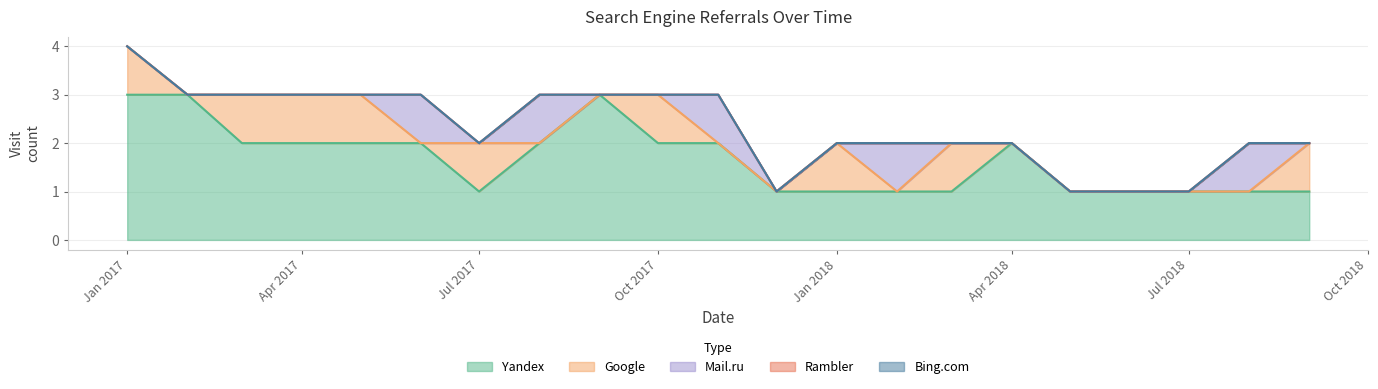

What is the difference between the second highest and minimum values in the Mail.ru series?

1